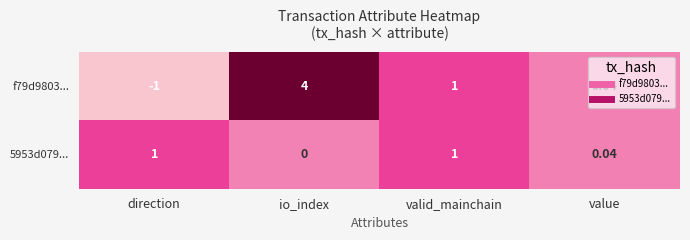

What is the total value across all series at io_index?

4.0